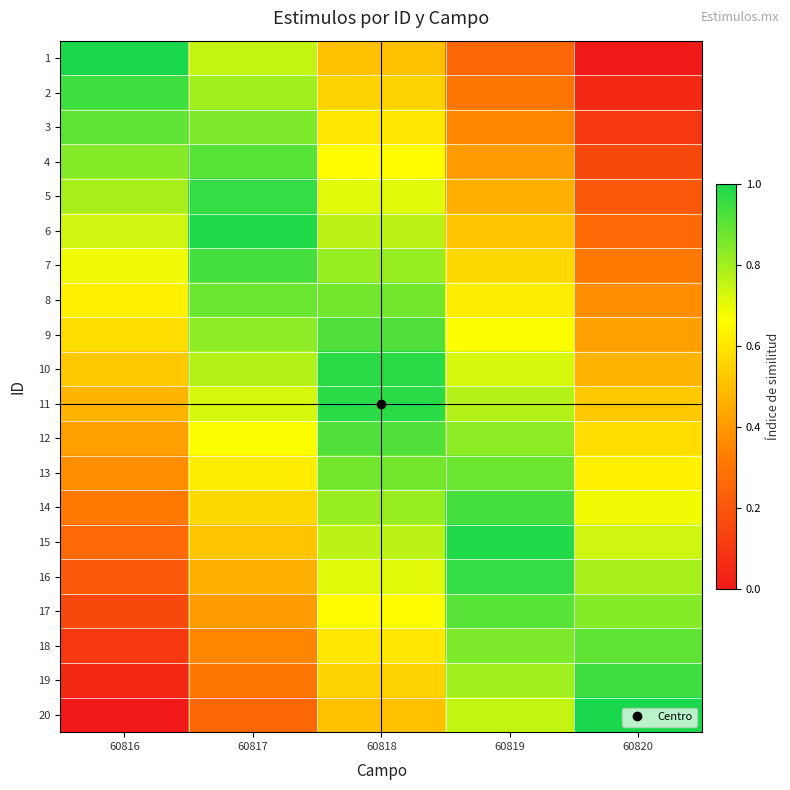

What is the greatest value displayed?

1.0